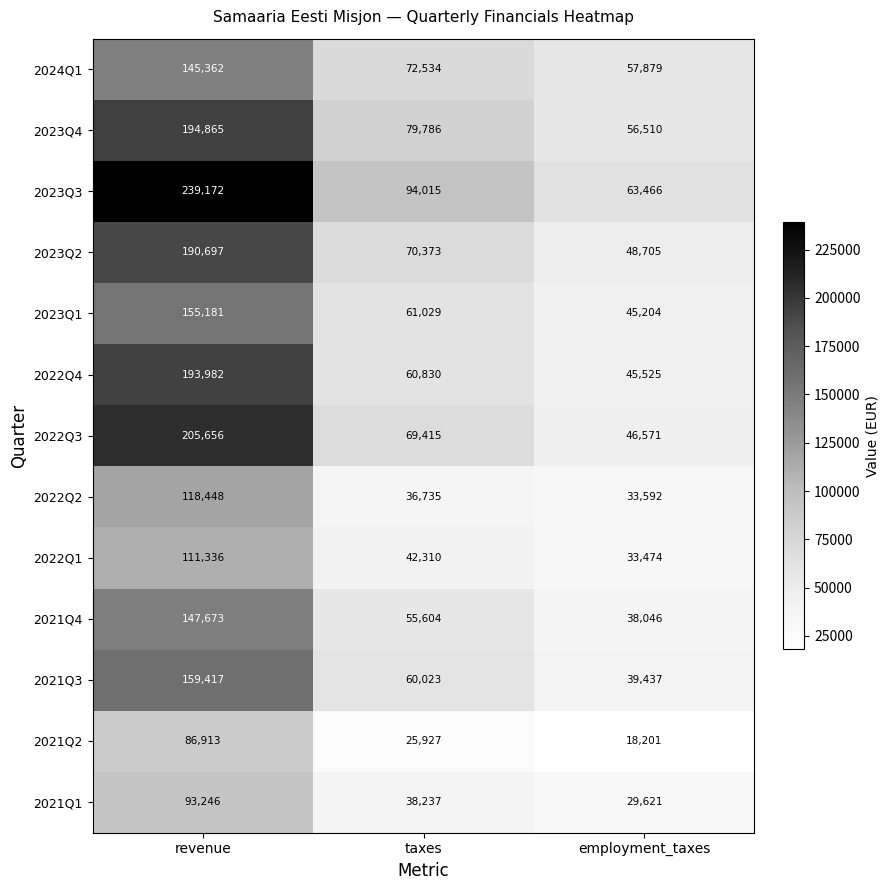

True or false: 2023Q3 has a value of 94015 at taxes.

True